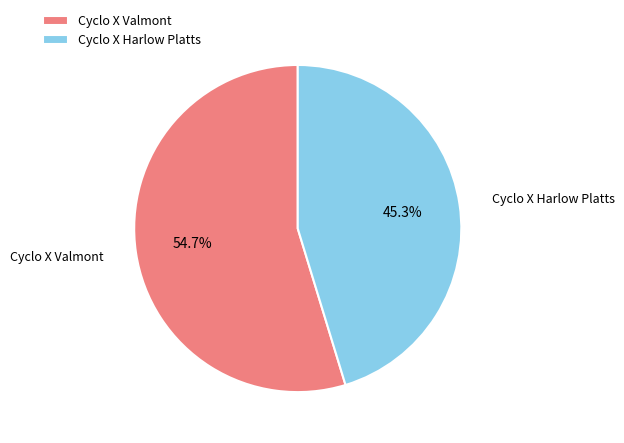

Which slice is the largest?

Cyclo X Valmont